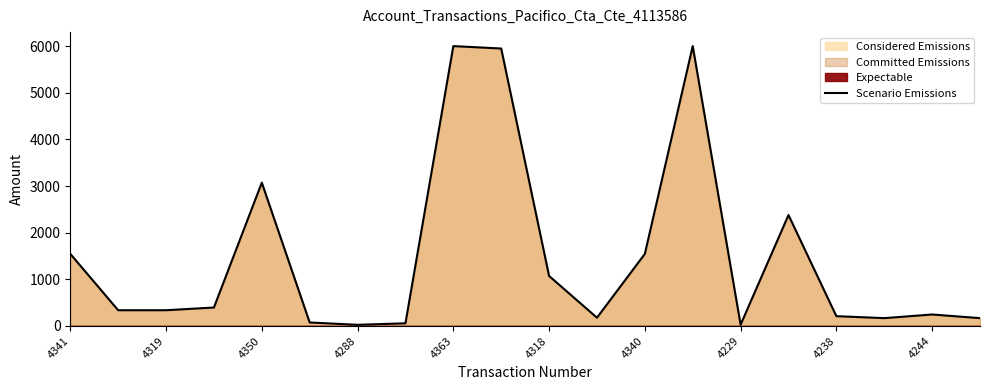

What is the highest value of the Scenario Emissions series?

6000.0